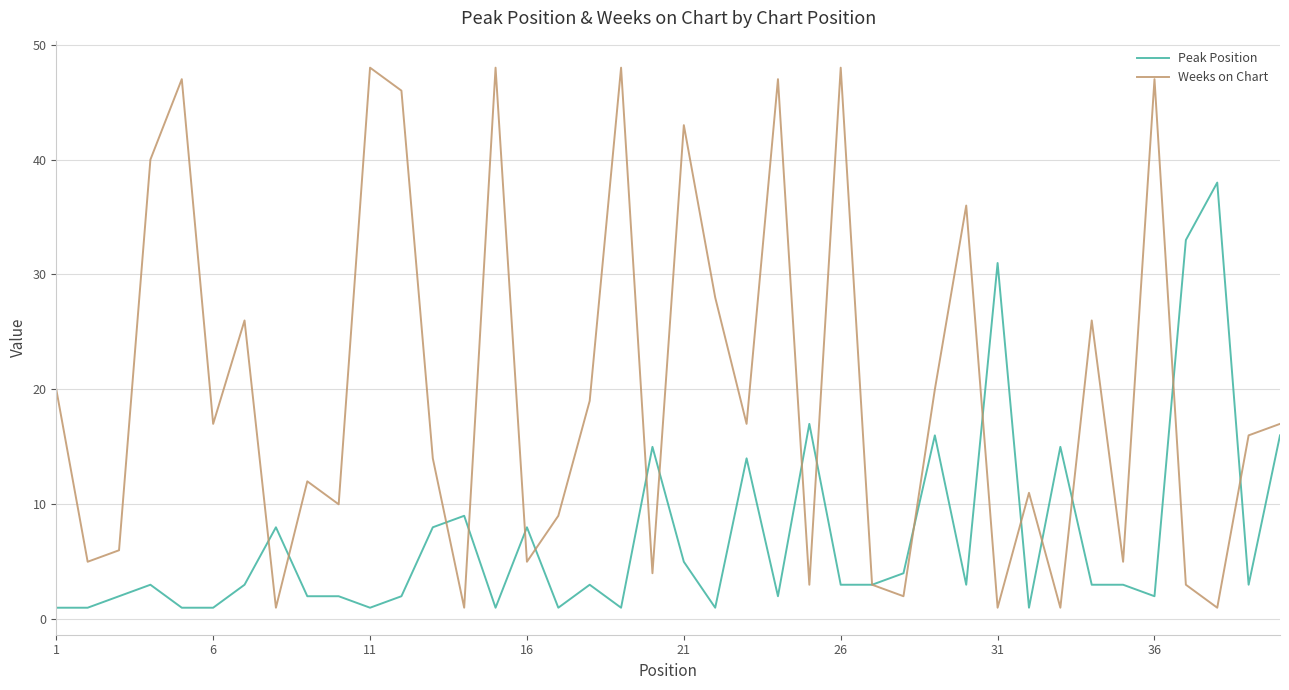

Which series has the largest total across all categories?

Weeks on Chart